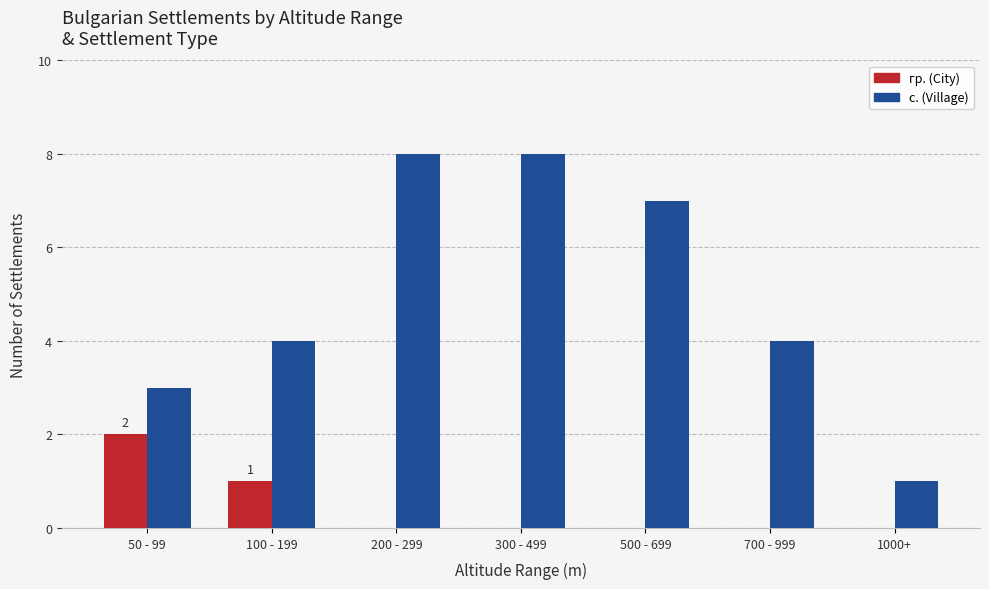

True or false: с. (Village) has a value of 7 at 100 - 199.

False